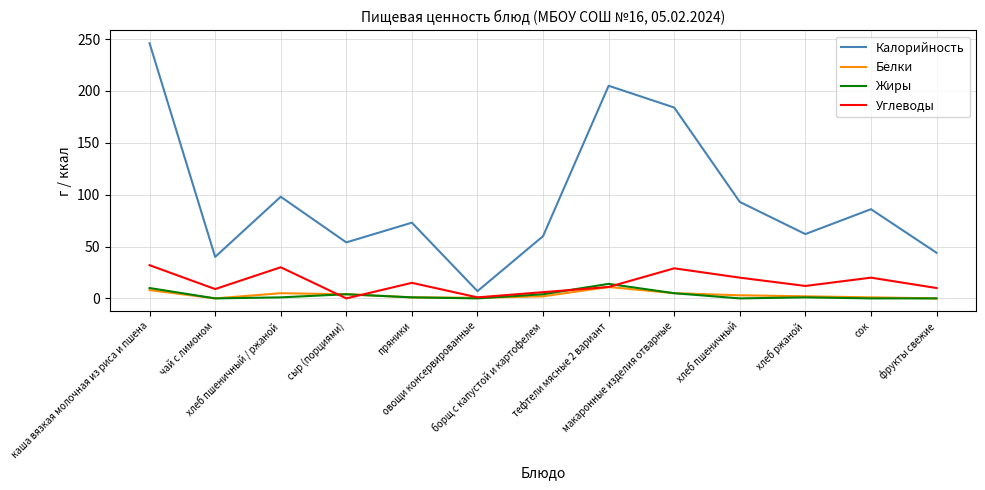

What is the difference between the highest and lowest values at хлеб пшеничный / ржаной?

97.0